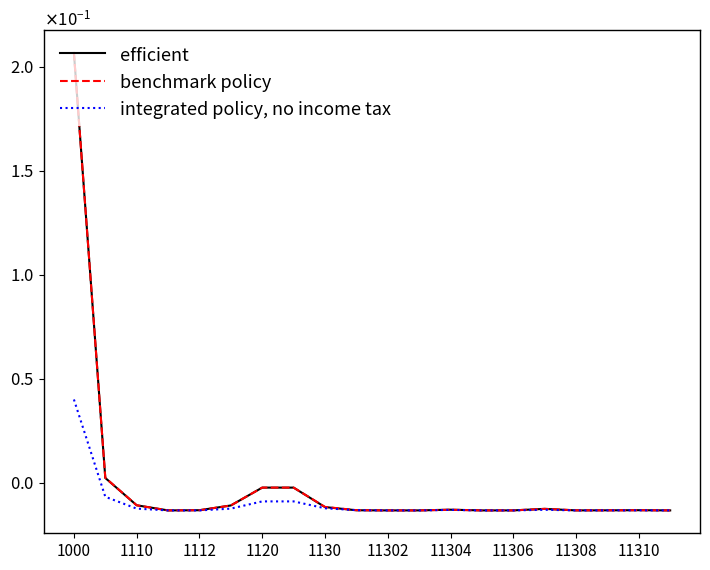

Is this an area chart (filled region under the line)?

No